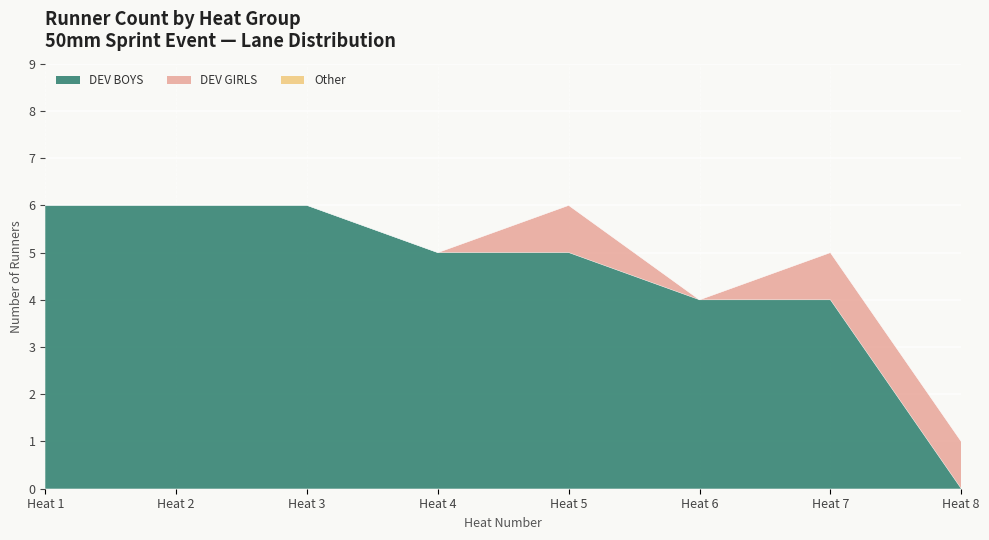

Count the number of data series in this chart.

3